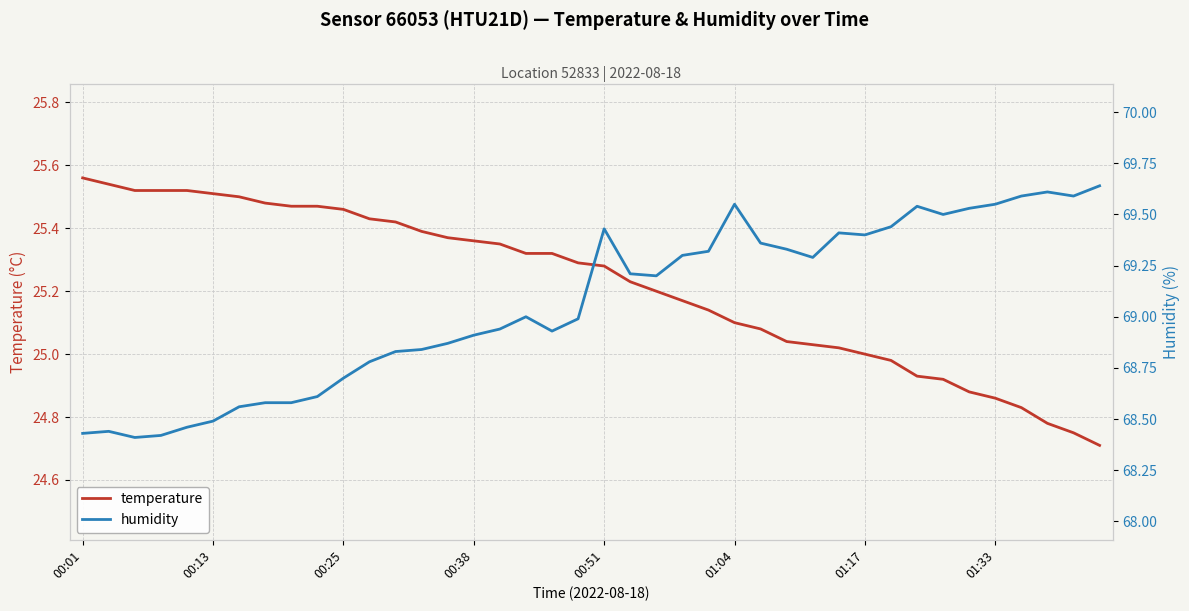

The value of temperature at 01:33 is 12.5. True or false?

False